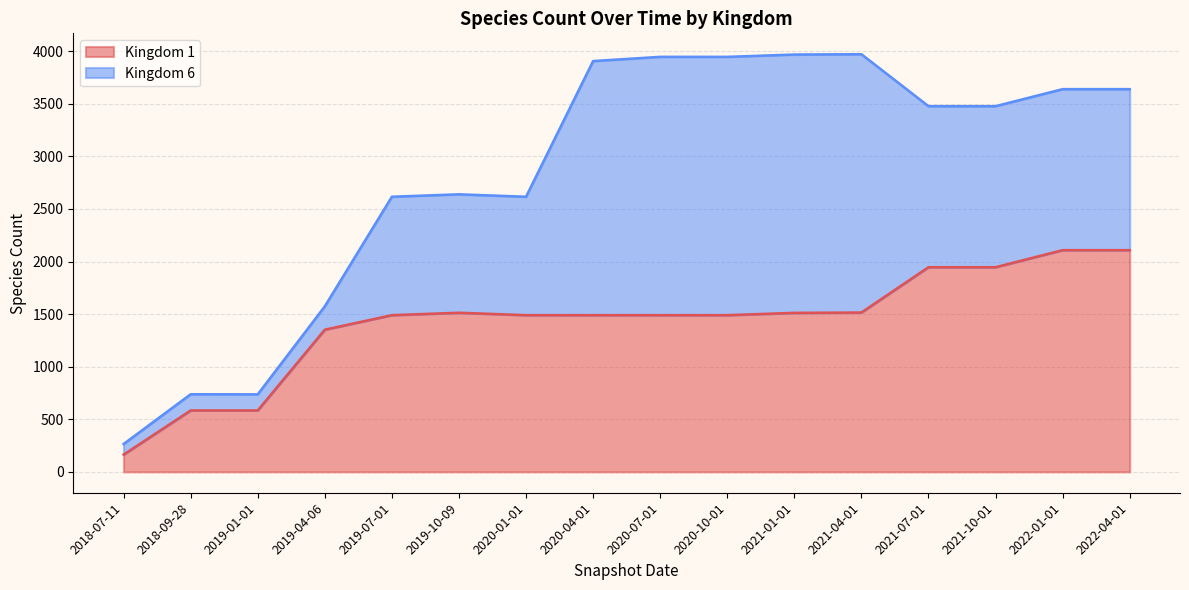

What is the change in value from 2020-04-01 to 2022-01-01?

+618